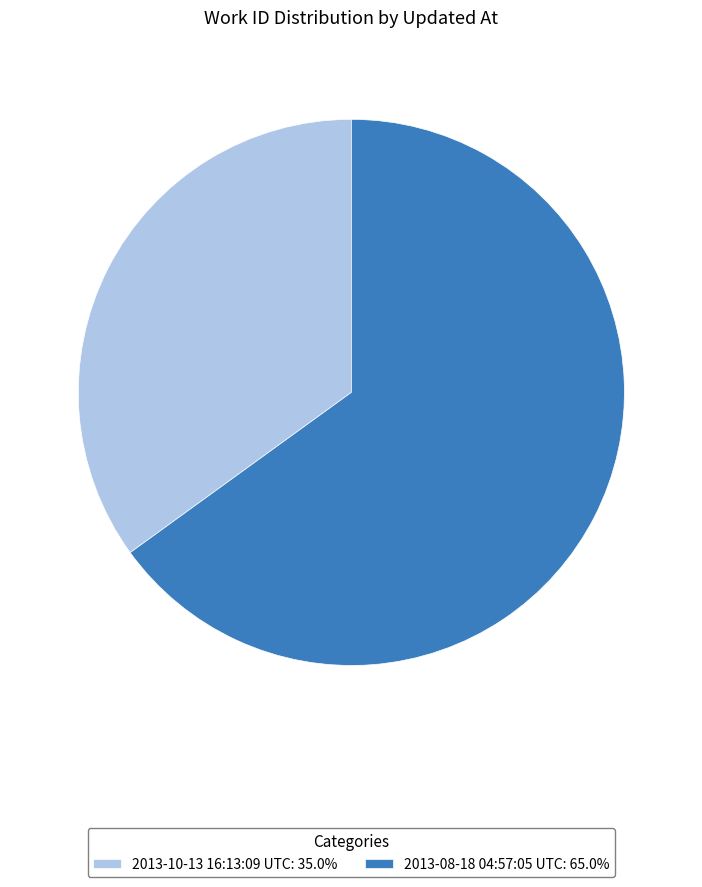

What is the ratio of the value at 2013-10-13 16:13:09 UTC: 35.0% to the value at 2013-08-18 04:57:05 UTC: 65.0%?

0.5